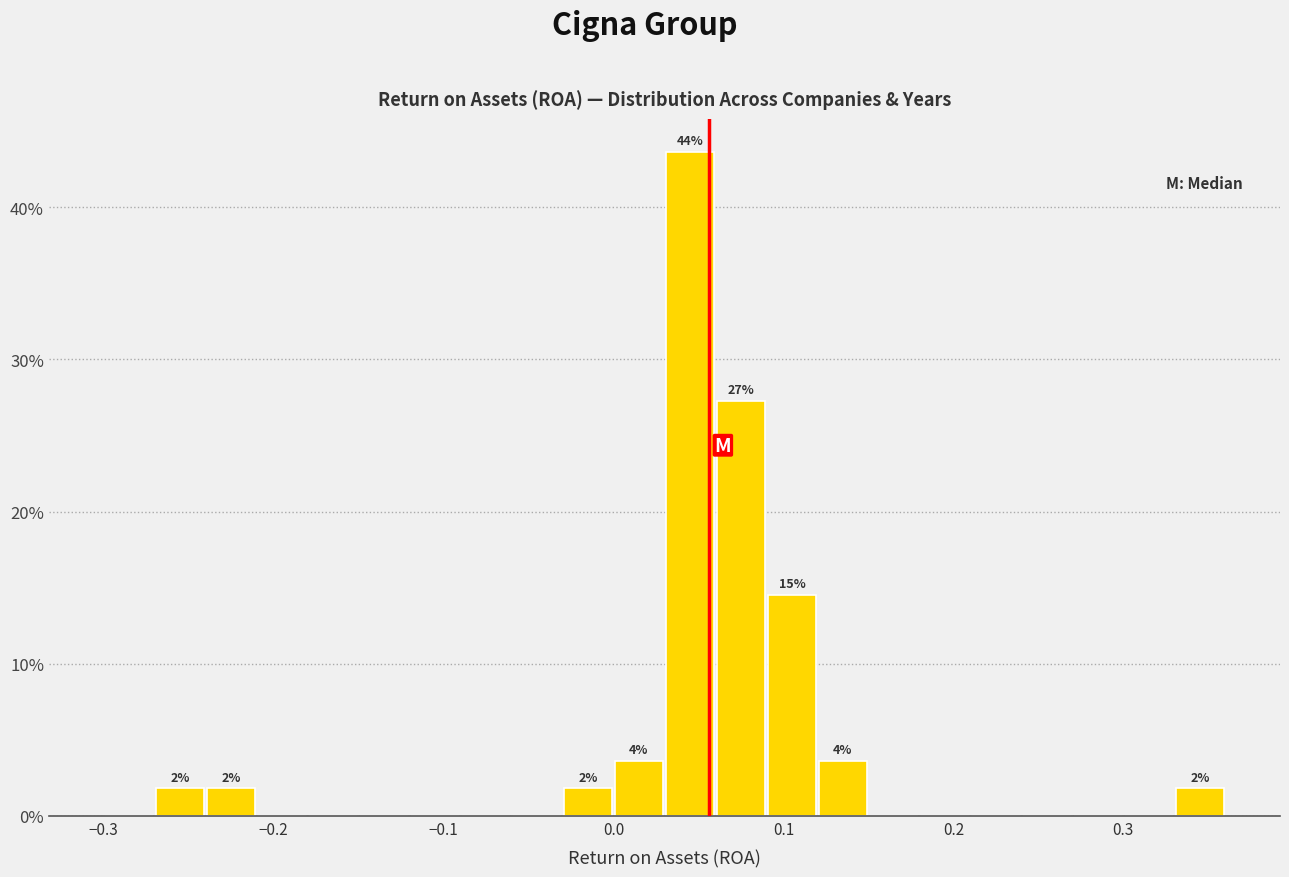

Read against the x-axis, roughly where is the centre of the tallest bar?

0.05